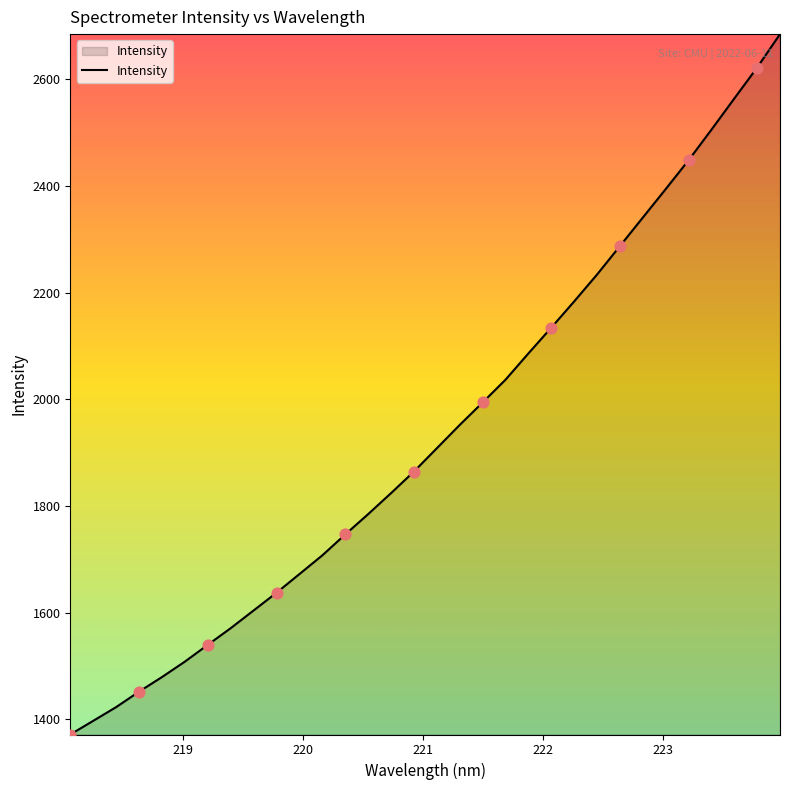

What is the difference between the maximum and minimum values?

1313.2